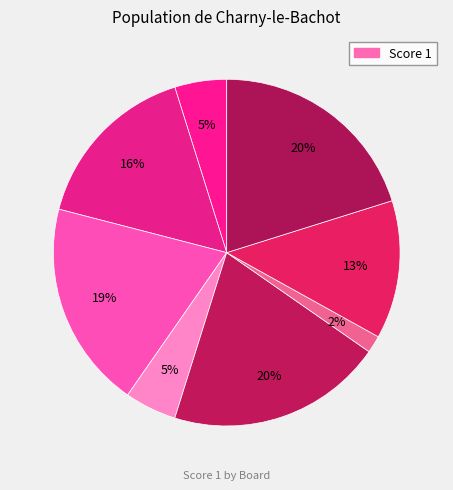

How many slices are in this pie chart?

8